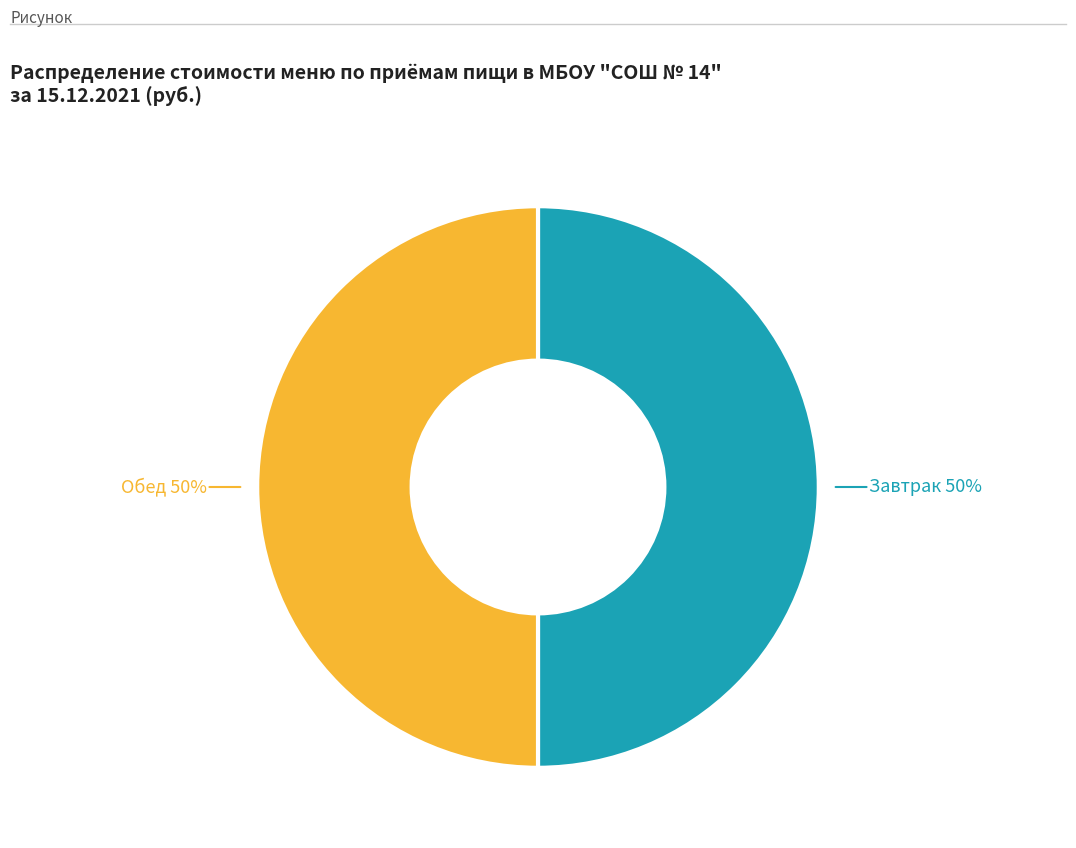

To the nearest percent, what is the average slice percentage?

50%